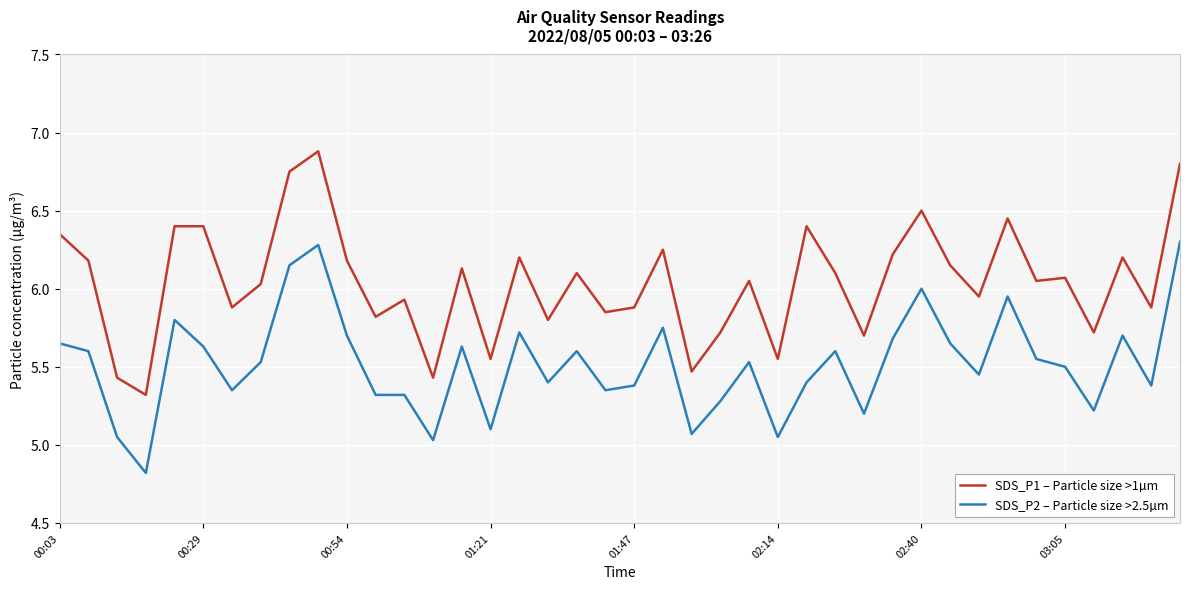

Rank the series by their maximum value, from lowest to highest.

SDS_P2 – Particle size >2.5µm, SDS_P1 – Particle size >1µm